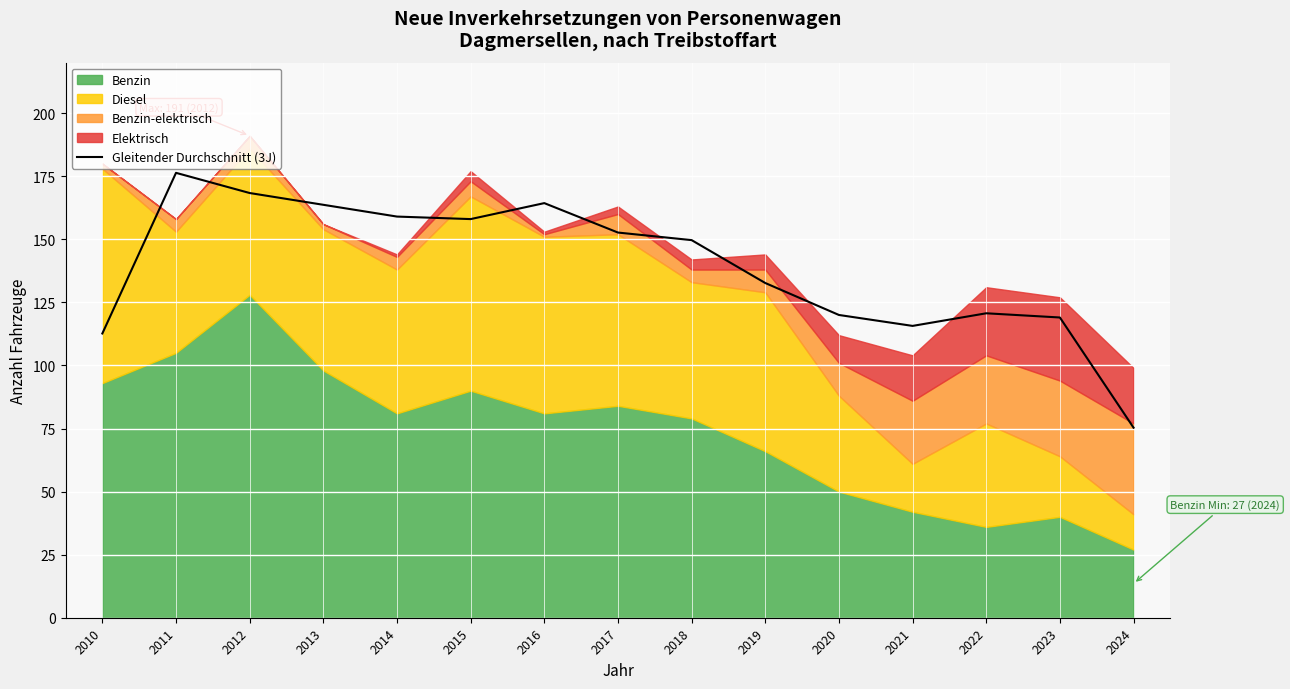

What is the difference between the second highest and minimum values?

93.0